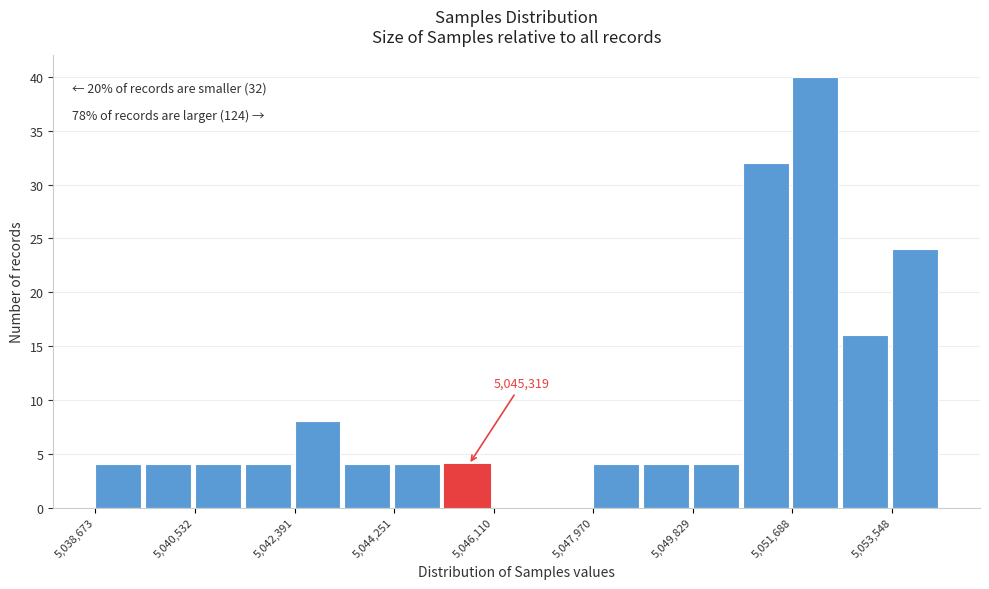

Which range on the x-axis has the tallest bar?

5051600 to 5052600